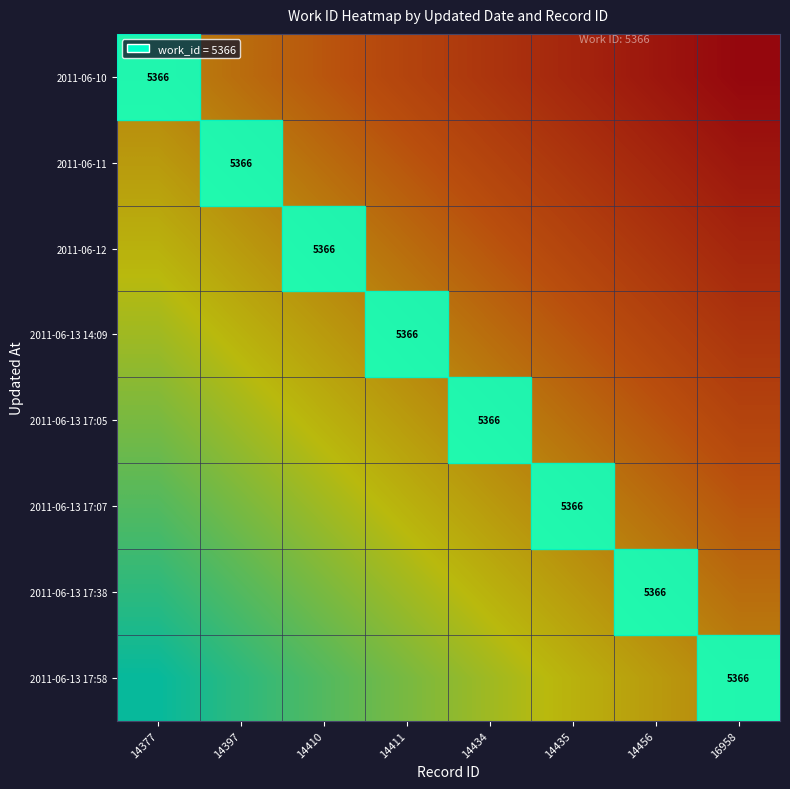

True or false: 2011-06-13 17:58 has a value of 1.0 at 14456.

False